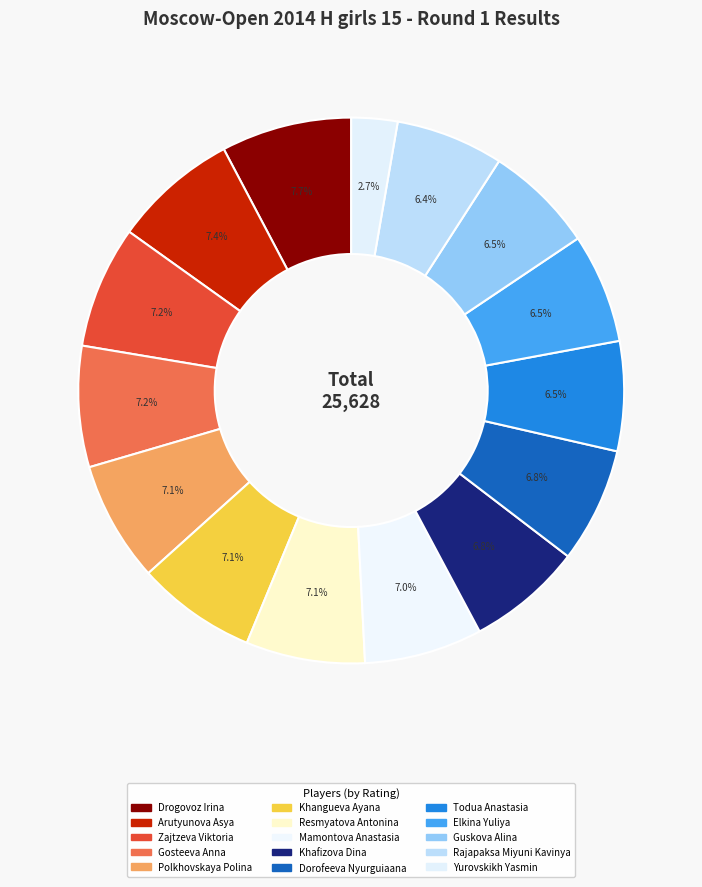

How many segments does this pie chart have?

15